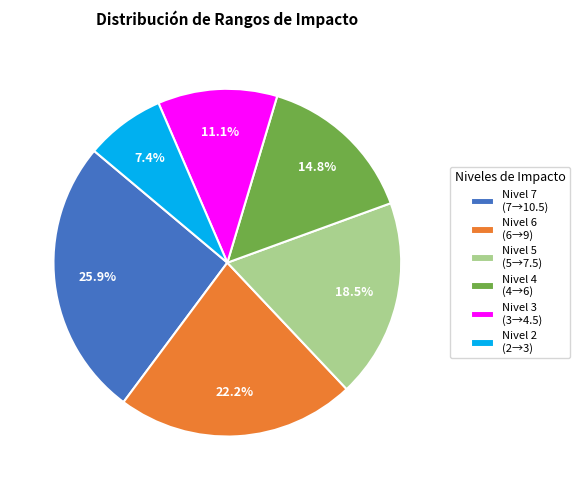

Does any single category account for the majority?

No